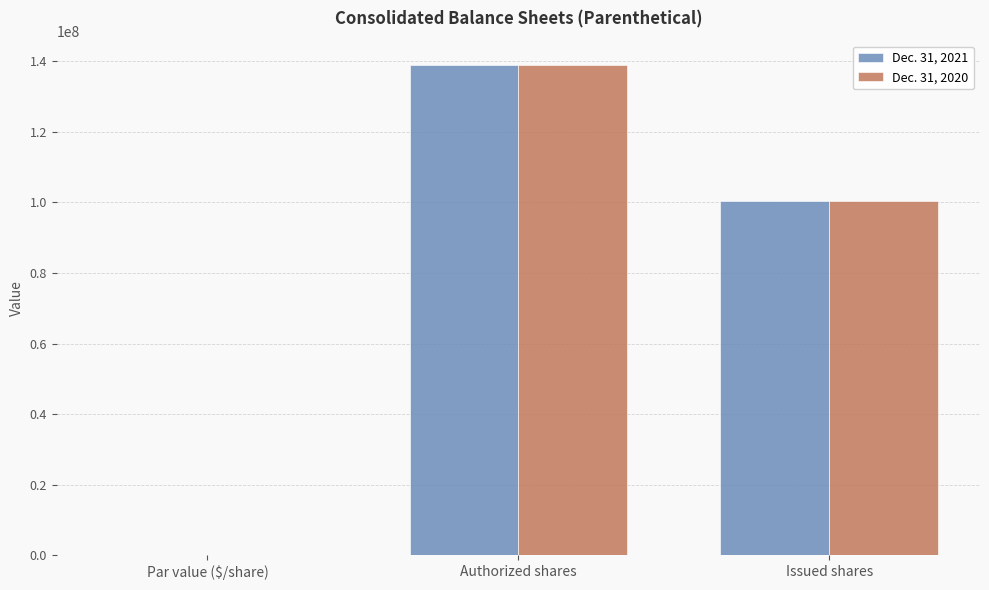

Which category has the highest value in the Dec. 31, 2021 series?

Authorized shares